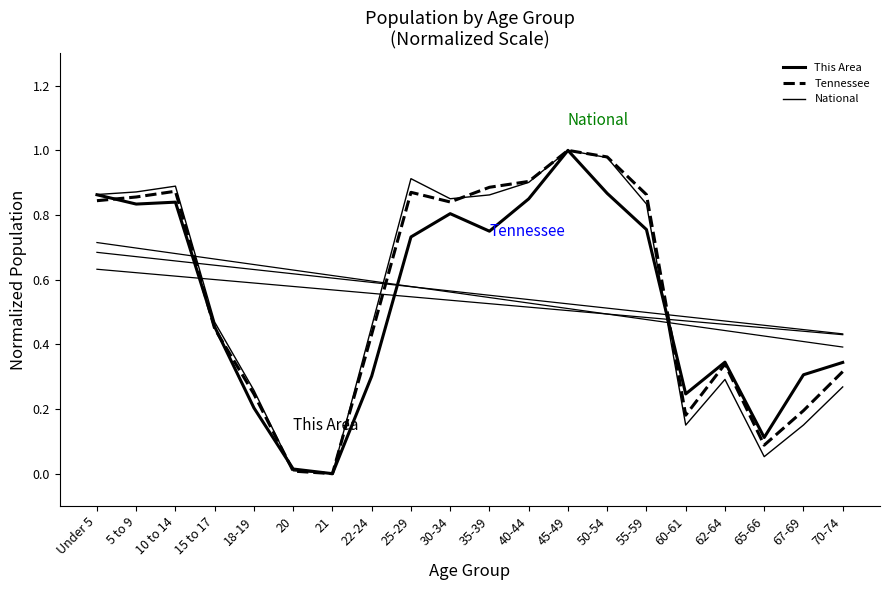

Is this an area chart (filled region under the line)?

No